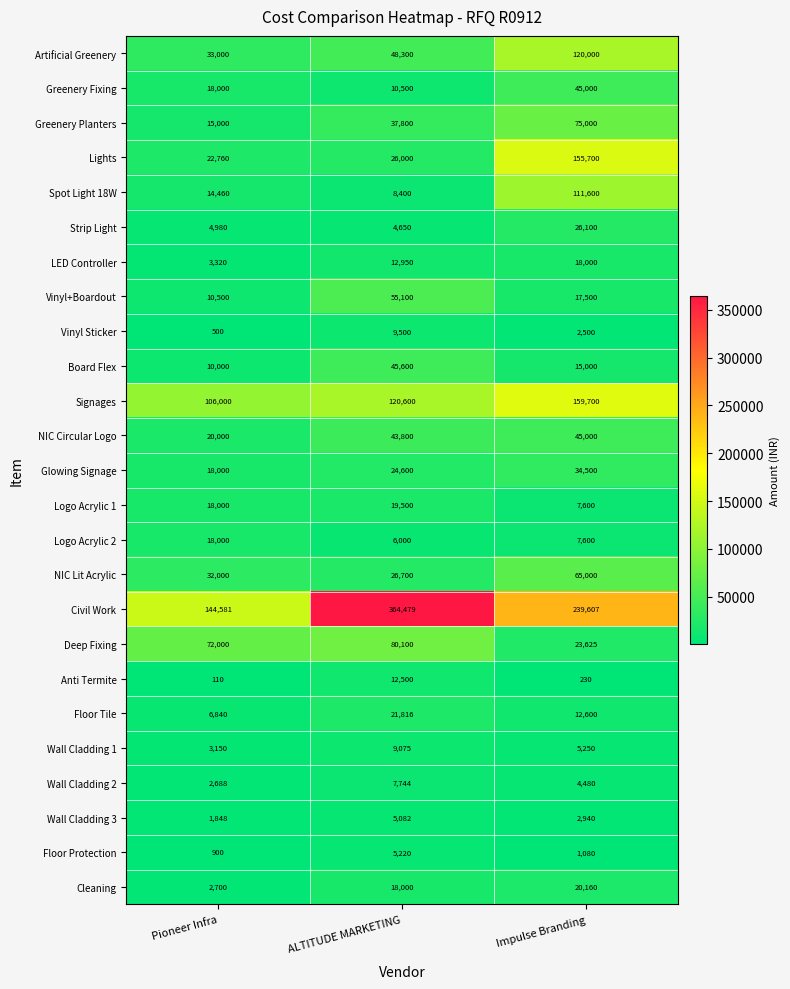

How many data points in Civil Work are less than 239607?

1